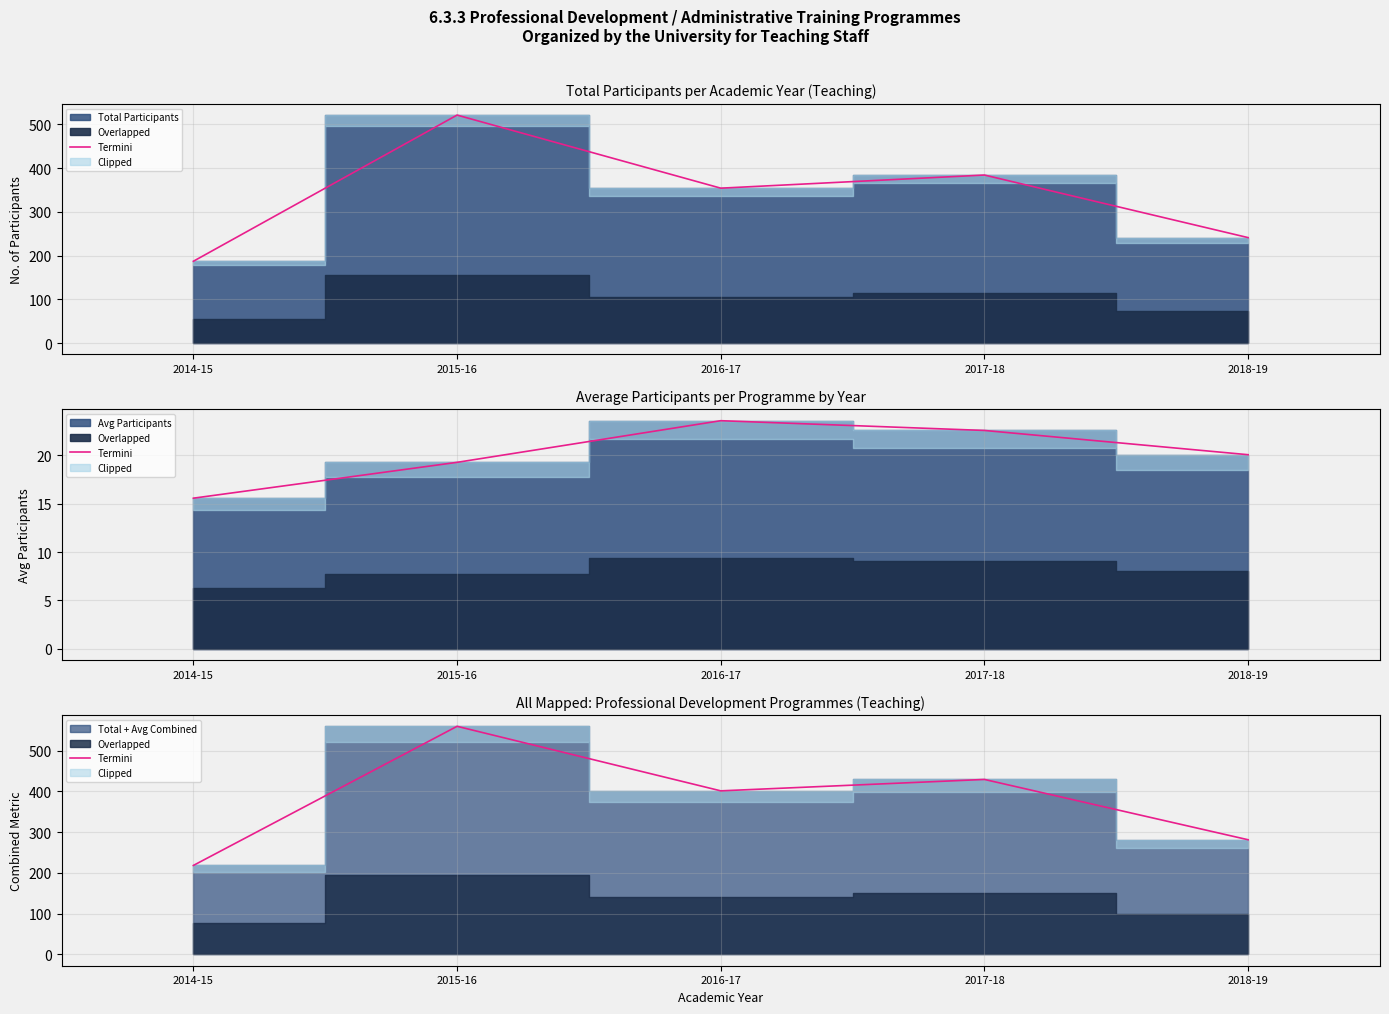

What is the value of the 1st point from the left?

218.2